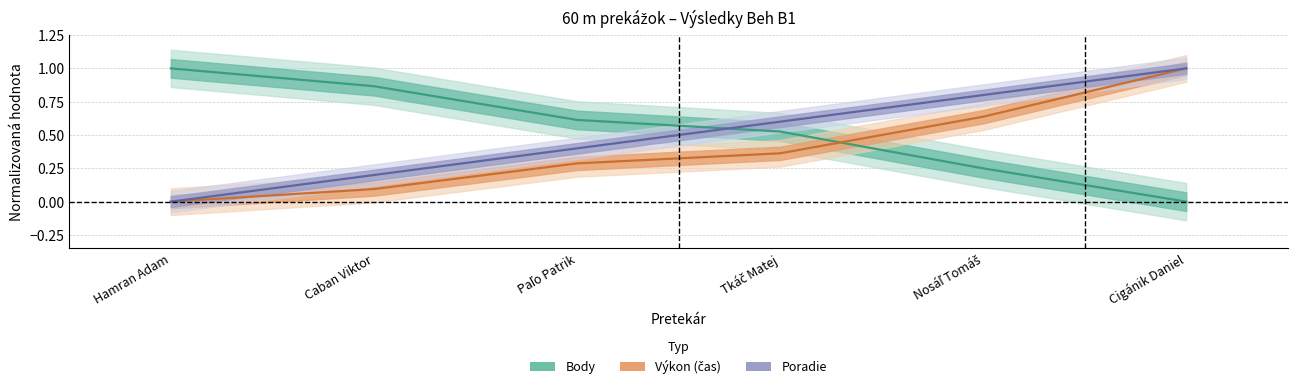

Is it true that Body equals 1.3 at Caban Viktor?

False